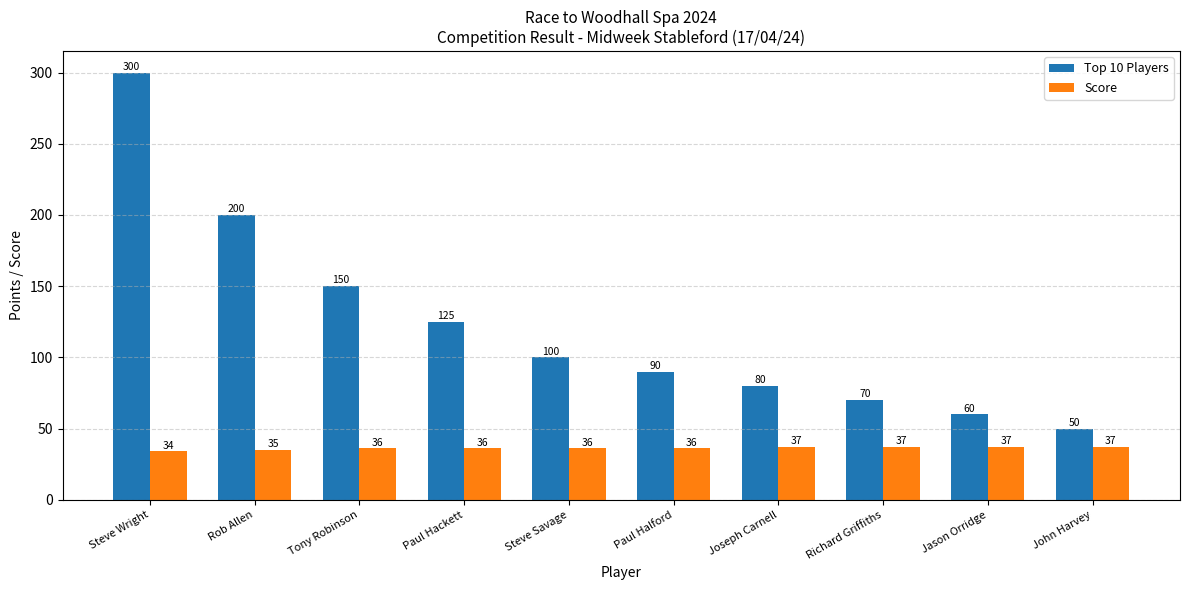

Between Paul Halford and Joseph Carnell, which series saw the biggest shift?

Top 10 Players